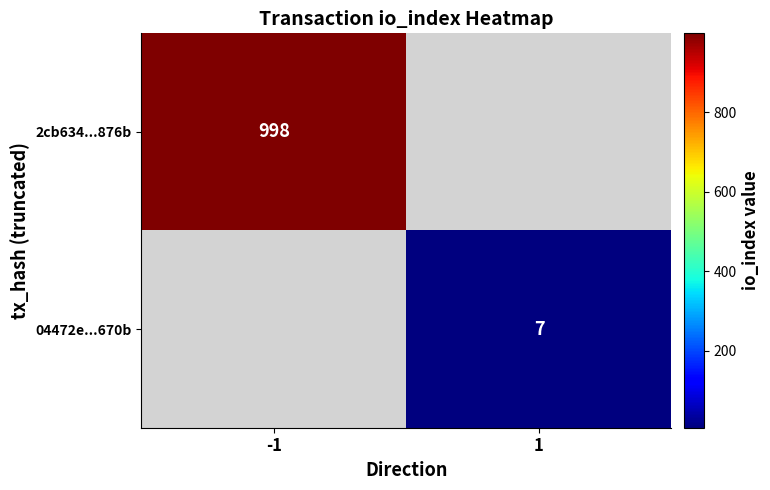

The value of 2cb634...876b at -1 is 329. True or false?

False